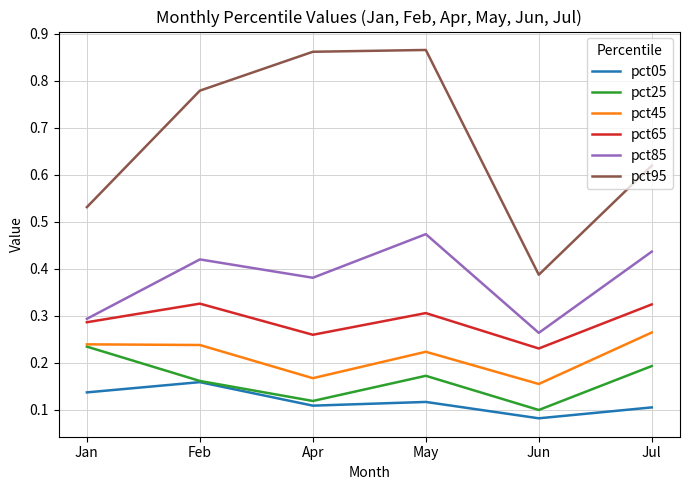

What are all the series names shown in the legend?

pct05, pct25, pct45, pct65, pct85, pct95